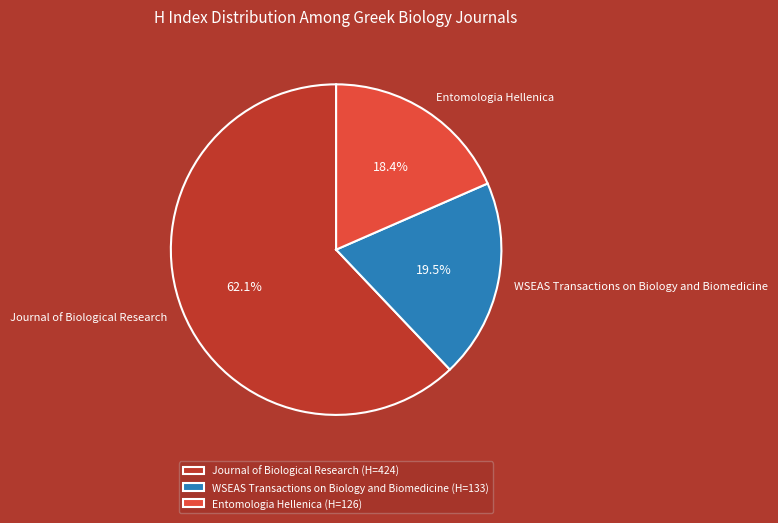

Is there any slice that represents more than half of the pie?

Yes